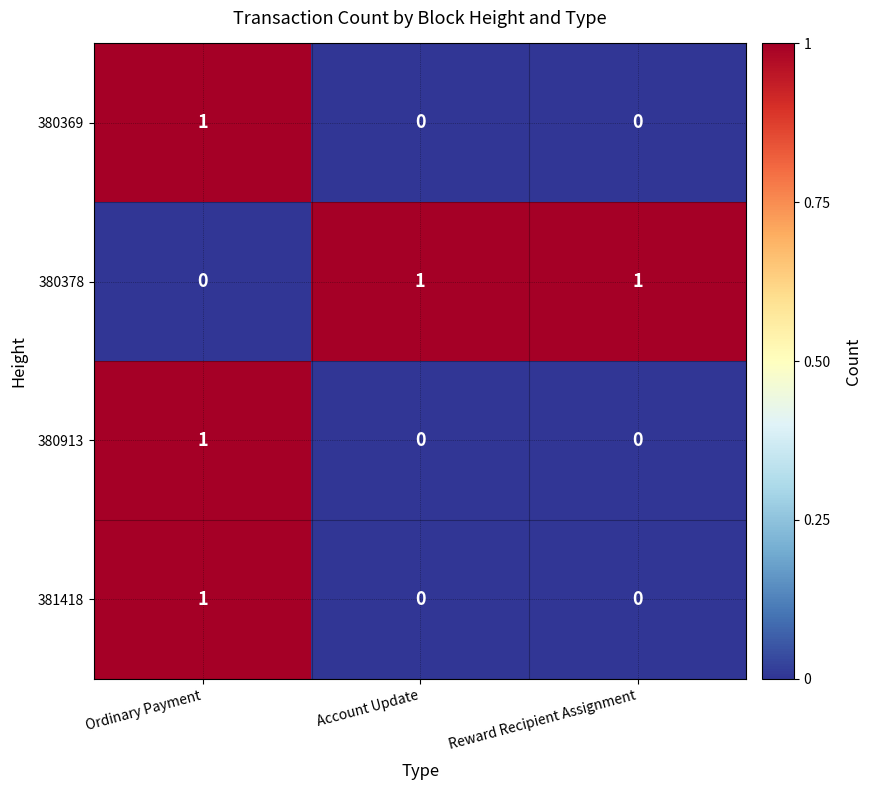

Which category has the highest value in the 381418 series?

Ordinary Payment